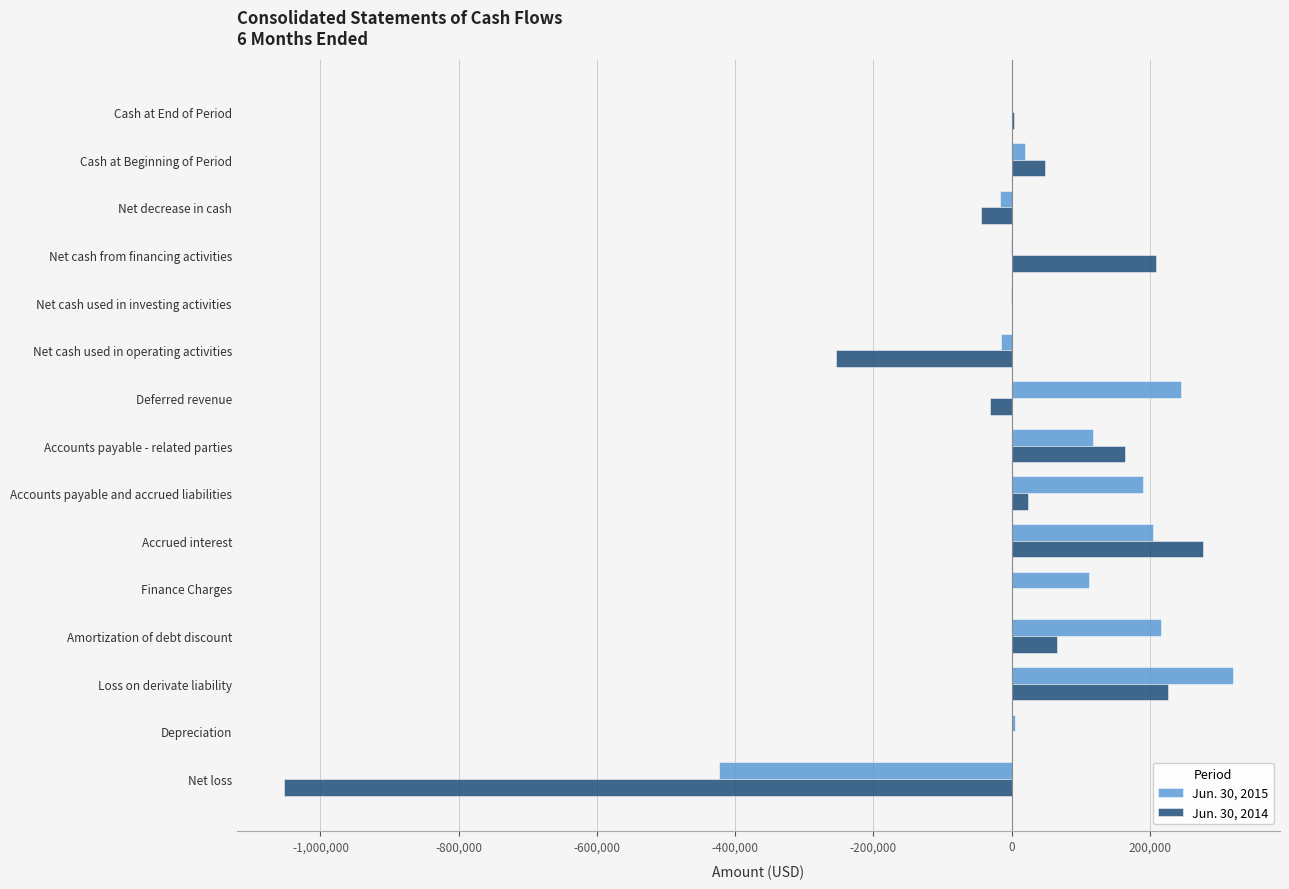

True or false: Jun. 30, 2015 has a value of 111779 at Finance Charges.

True